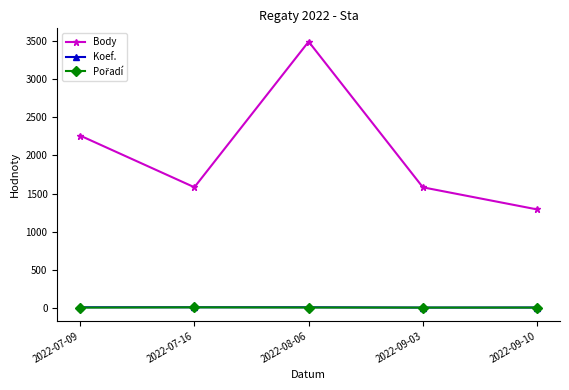

Count the number of categories in the chart.

5